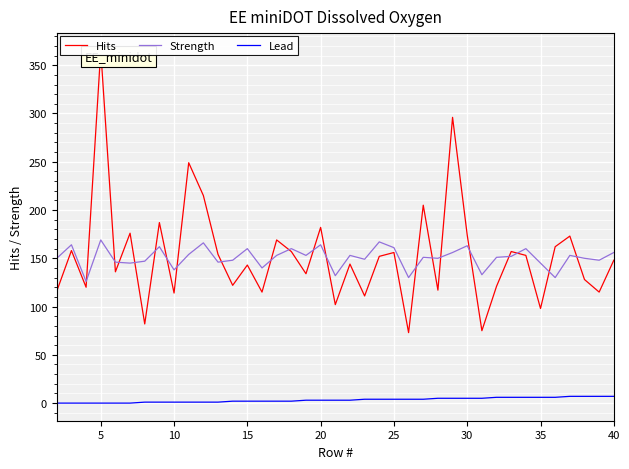

True or false: Hits and Lead cross at least once.

False